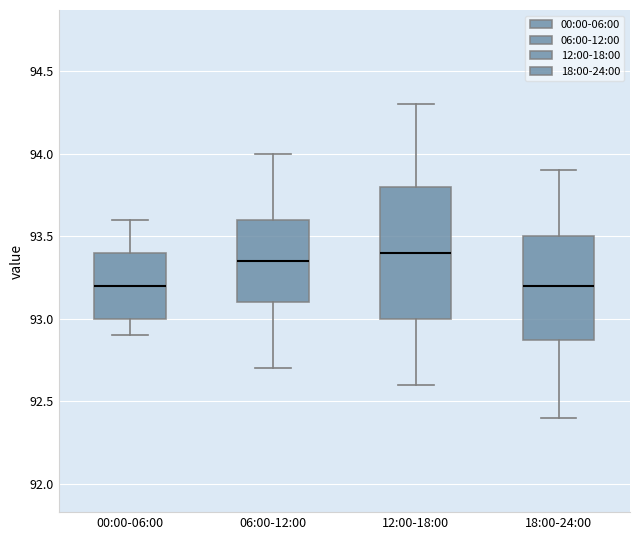

Where does the median line of the box for 06:00-12:00 sit on the y-axis? The values are not printed on the chart, so give them approximately, as read against the axis.

93.35